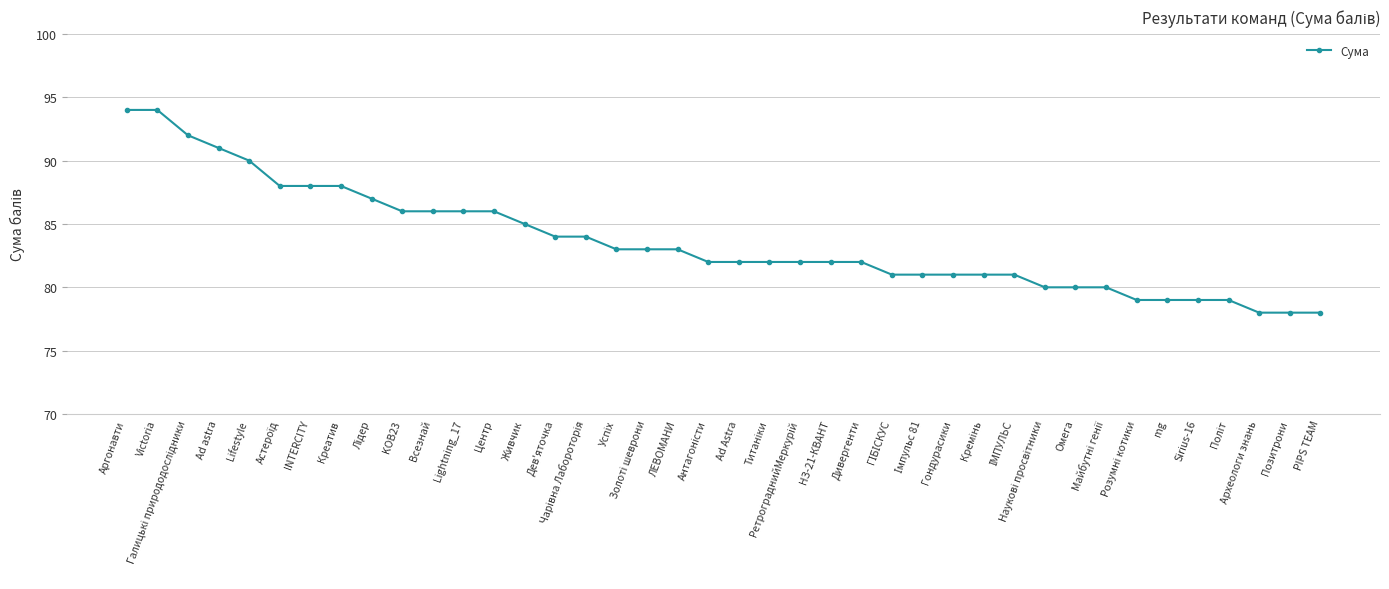

What is the minimum value shown in the chart?

78